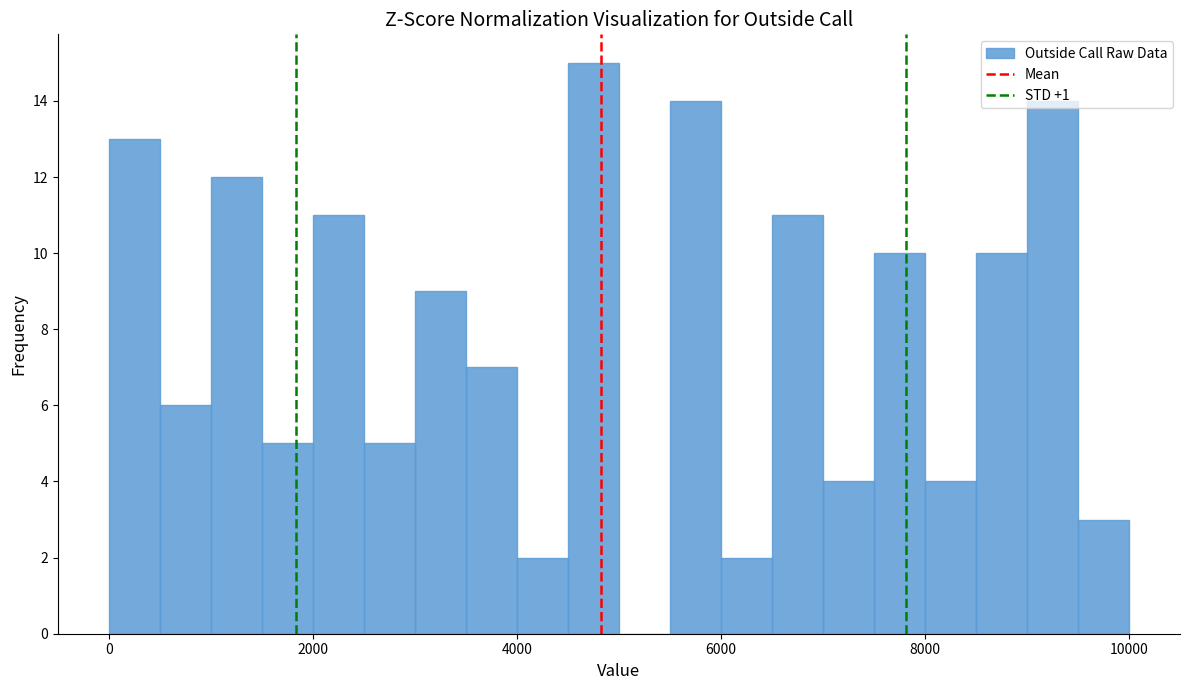

Around what value on the x-axis is the tallest bar? Give the approximate position of its centre, as read against the axis.

4800